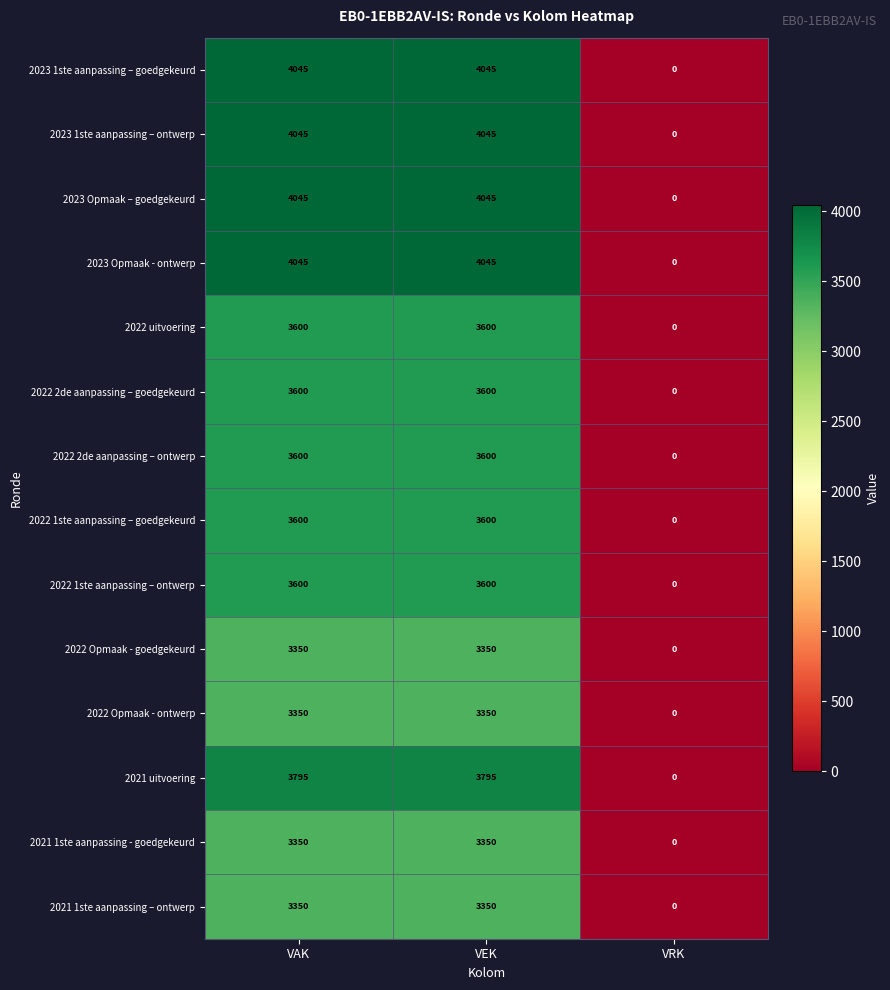

Is it true that 2023 Opmaak - ontwerp equals 6502 at VEK?

False